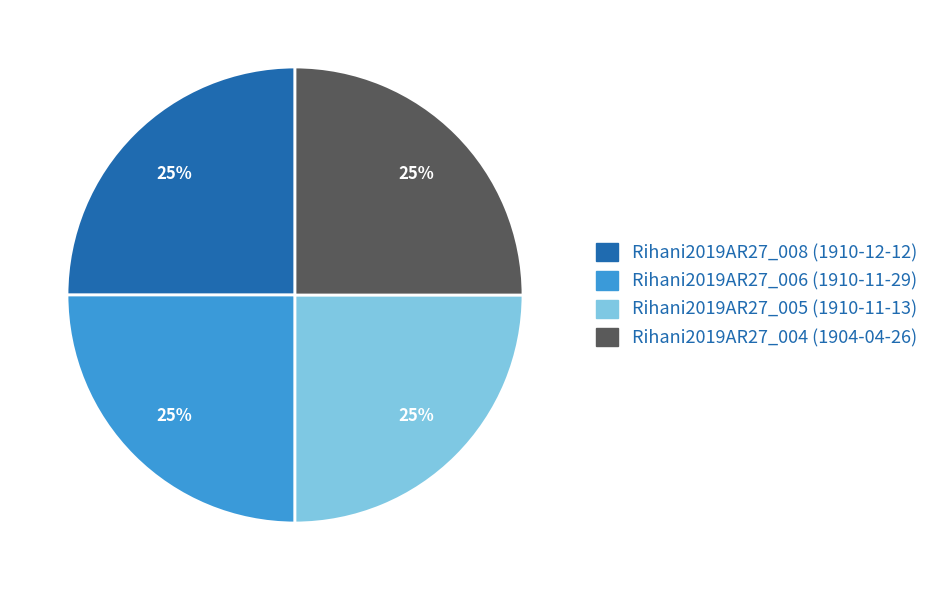

Does any single category account for the majority?

No